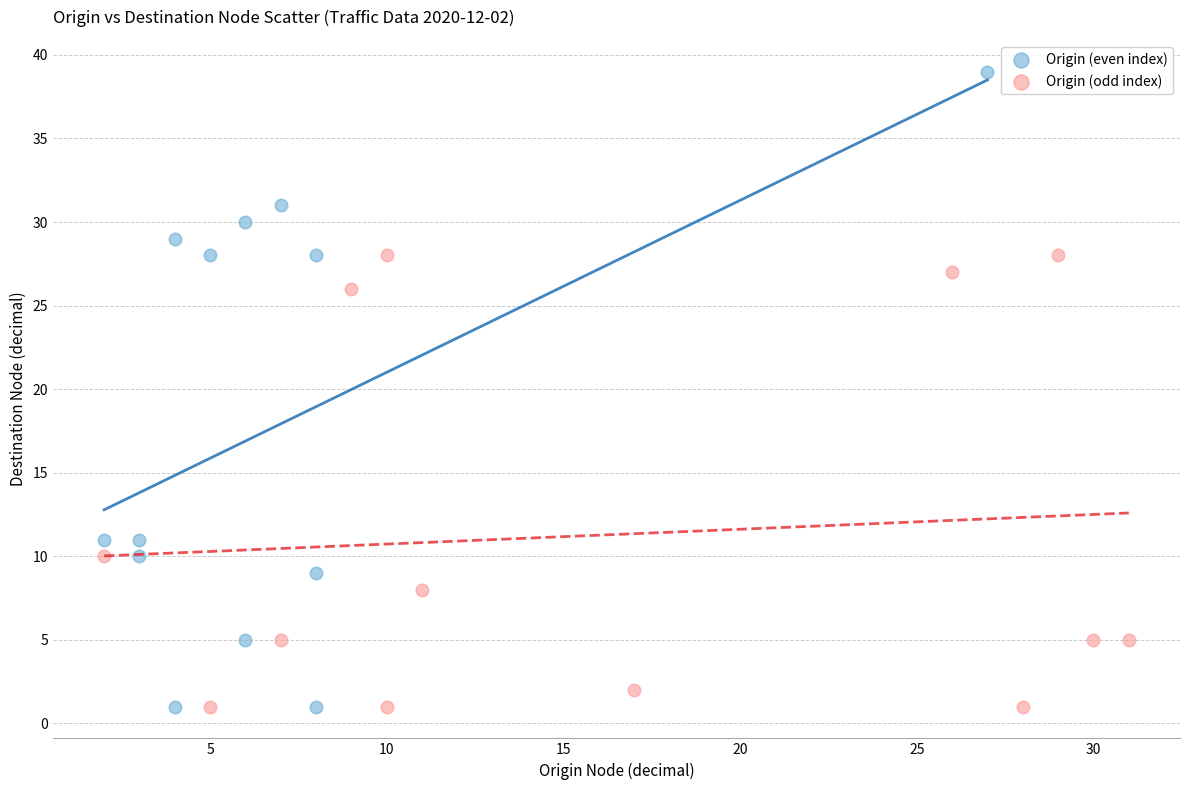

Which series has the widest spread of Y values?

Origin (even index)